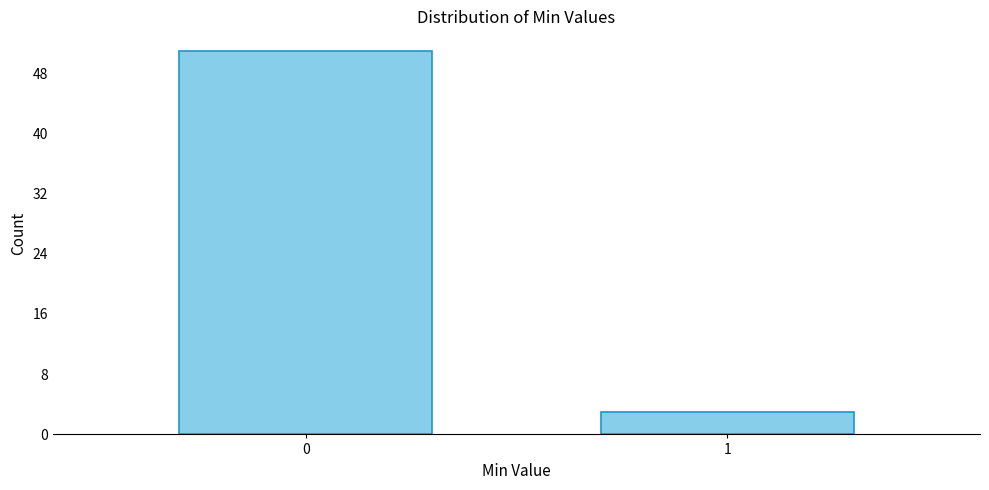

Reading right to left, transcribe all the data shown in this chart.

3	51